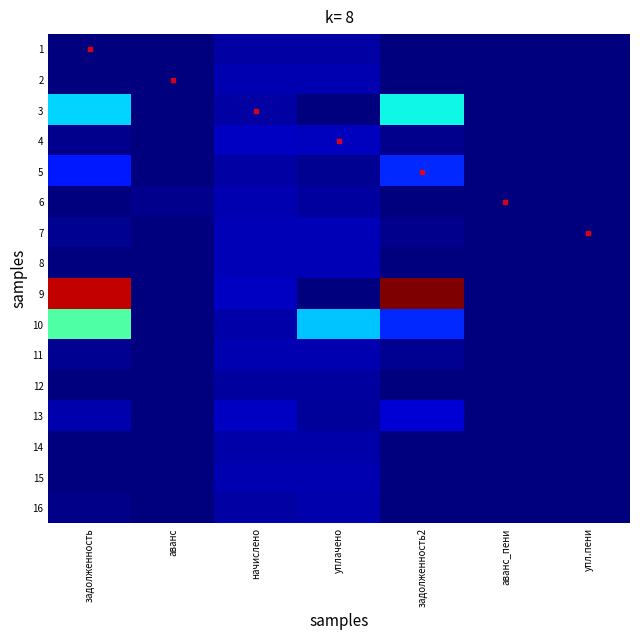

Reading left to right, transcribe all the data shown in this chart.

1: задолженность=0.0	аванс=0.0	начислено=1110.8	уплачено=1110.8	задолженность2=0.0	аванс_пени=0.0	упл.пени=0.0
2: задолженность=0.0	аванс=0.0	начислено=1495.7	уплачено=1546.4	задолженность2=0.0	аванс_пени=50.7	упл.пени=0.0
3: задолженность=11384.9	аванс=0.0	начислено=1162.1	уплачено=0.0	задолженность2=12547.0	аванс_пени=0.0	упл.пени=0.0
4: задолженность=410.7	аванс=0.0	начислено=2020.0	уплачено=1969.7	задолженность2=461.0	аванс_пени=0.0	упл.пени=0.0
5: задолженность=5115.5	аванс=0.0	начислено=1140.1	уплачено=602.4	задолженность2=5653.2	аванс_пени=0.0	упл.пени=0.0
6: задолженность=0.0	аванс=432.4	начислено=1495.7	уплачено=1063.3	задолженность2=0.0	аванс_пени=0.0	упл.пени=0.0
7: задолженность=546.0	аванс=0.0	начислено=1675.3	уплачено=1717.9	задолженность2=503.4	аванс_пени=0.0	упл.пени=0.0
8: задолженность=0.0	аванс=0.0	начислено=1627.7	уплачено=1627.7	задолженность2=0.0	аванс_пени=0.0	упл.пени=0.0
9: задолженность=32135.8	аванс=0.0	начислено=2012.6	уплачено=0.0	задолженность2=34148.4	аванс_пени=0.0	упл.пени=0.0
10: задолженность=15267.4	аванс=0.0	начислено=1231.8	уплачено=10846.9	задолженность2=5652.2	аванс_пени=0.0	упл.пени=0.0
11: задолженность=576.4	аванс=0.0	начислено=1514.1	уплачено=1488.0	задолженность2=602.5	аванс_пени=0.0	упл.пени=0.0
12: задолженность=0.0	аванс=0.0	начислено=1063.1	уплачено=1063.1	задолженность2=0.0	аванс_пени=0.0	упл.пени=0.0
13: задолженность=1344.2	аванс=0.0	начислено=2016.3	уплачено=821.3	задолженность2=2539.2	аванс_пени=0.0	упл.пени=0.0
14: задолженность=0.0	аванс=0.0	начислено=1231.8	уплачено=1231.8	задолженность2=0.0	аванс_пени=0.0	упл.пени=0.0
15: задолженность=0.0	аванс=0.0	начислено=1525.0	уплачено=1525.0	задолженность2=0.0	аванс_пени=0.0	упл.пени=0.0
16: задолженность=361.7	аванс=0.0	начислено=1085.1	уплачено=1446.8	задолженность2=0.0	аванс_пени=0.0	упл.пени=0.0